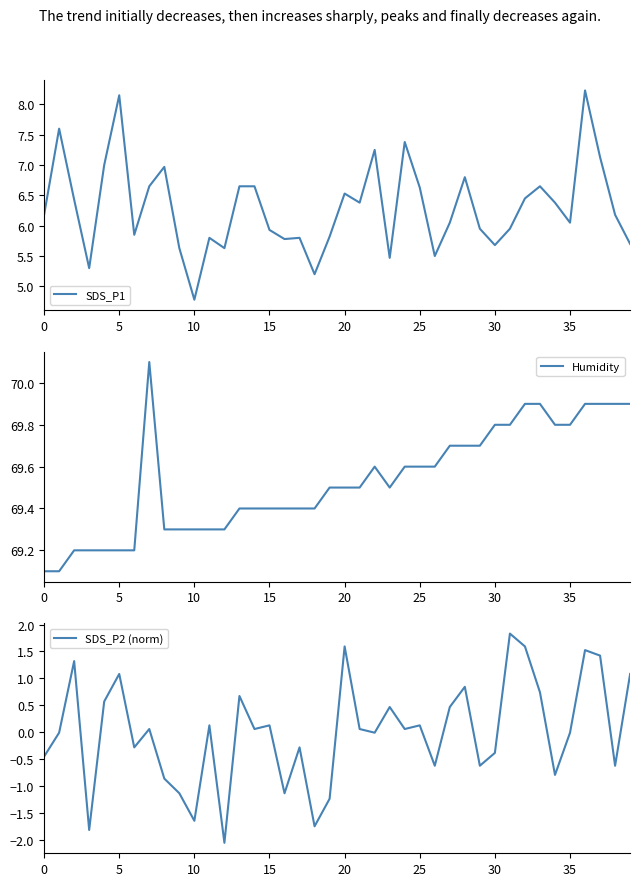

What is the difference between the SDS_P1 values at 12 and 13?

1.0